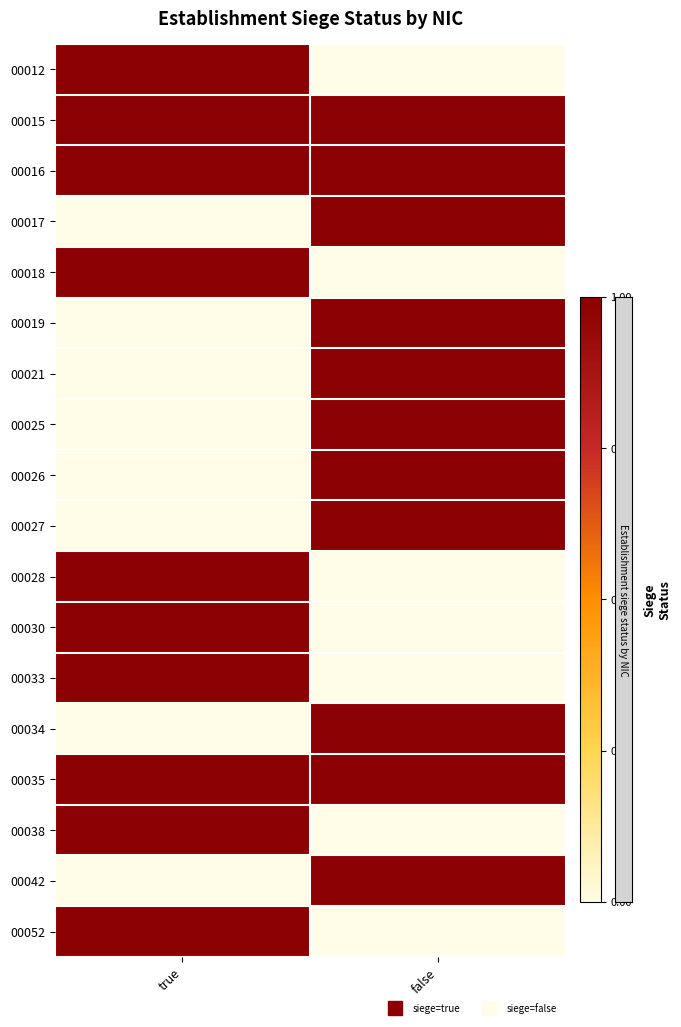

What is the spread (max minus min) of values at true?

1